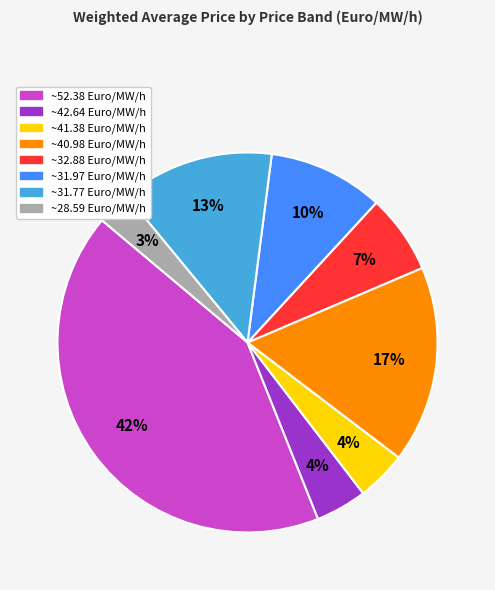

Is there any slice that represents more than half of the pie?

No